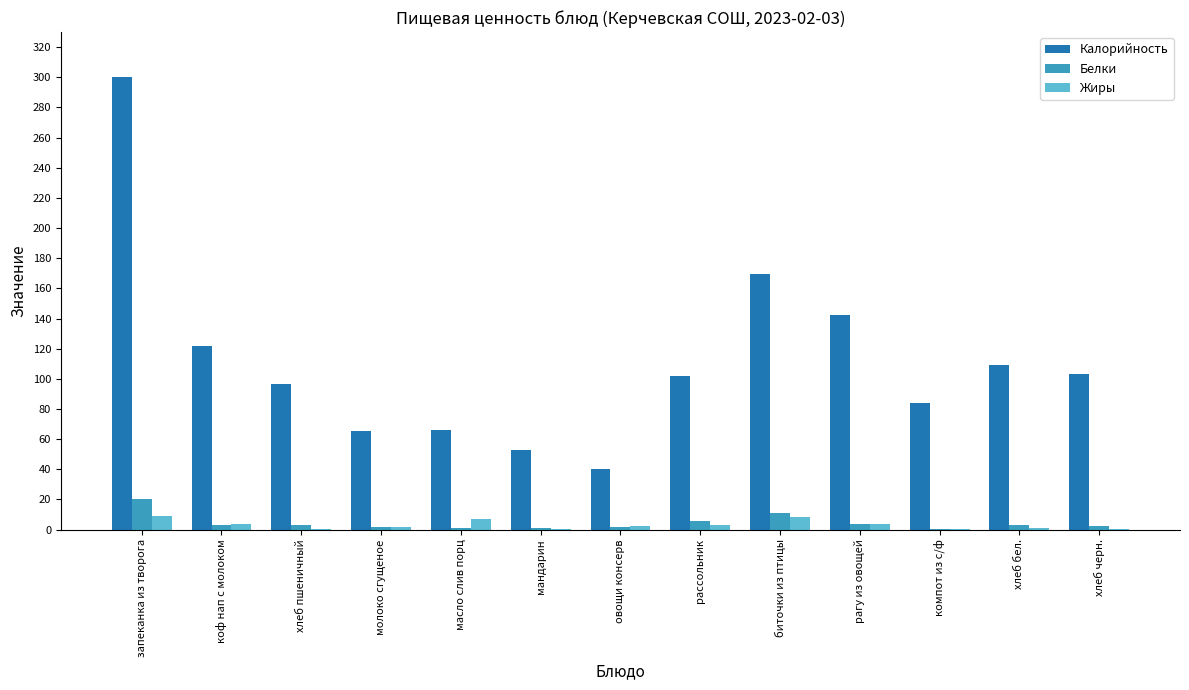

How many distinct data groups are displayed?

3